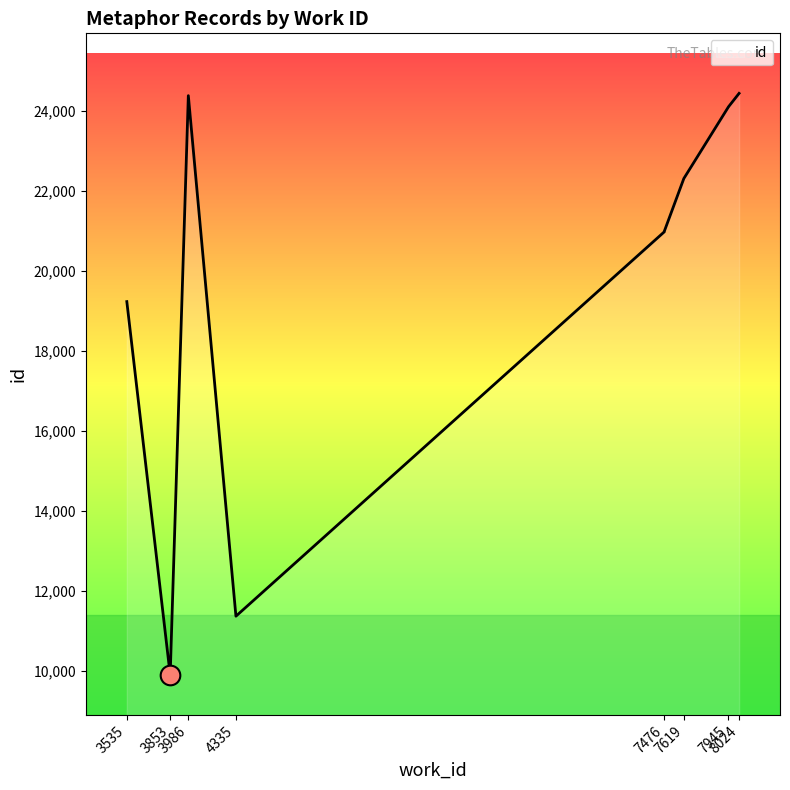

What is the ratio of the value at 7476 to the value at 7619?

0.9